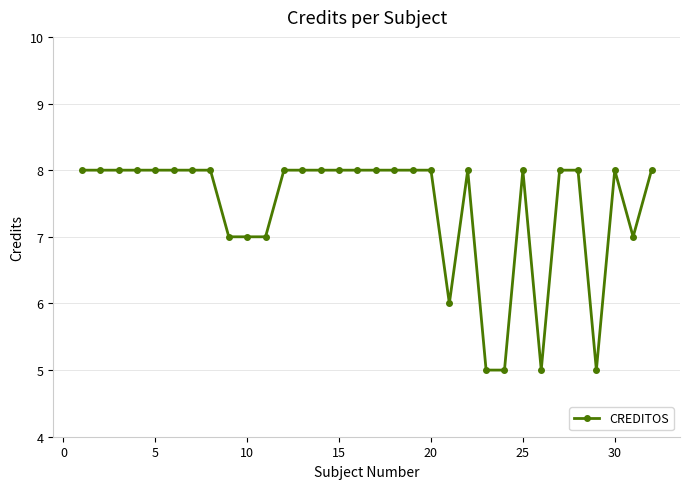

What is the difference between the maximum and minimum values?

3